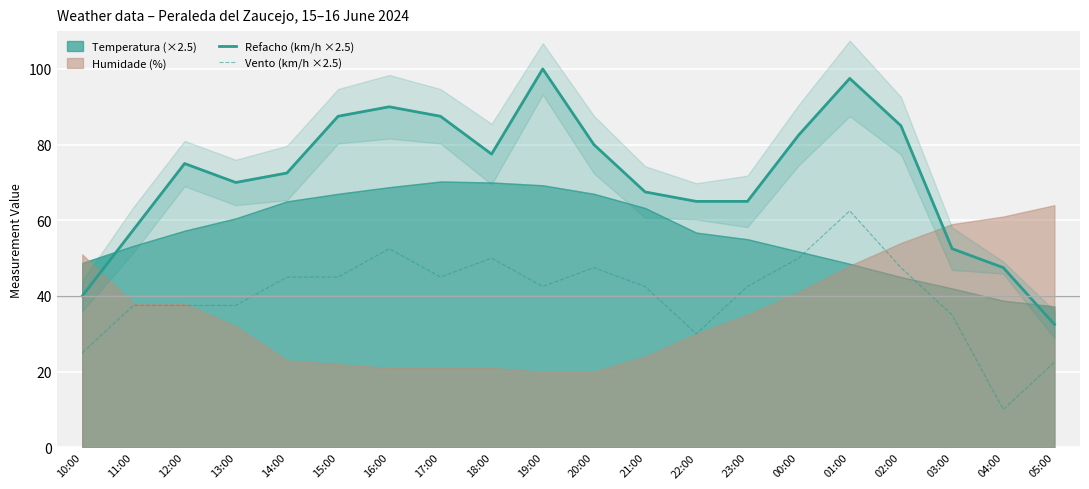

What is the average value of the Vento (km/h ×2.5) series?

40.4